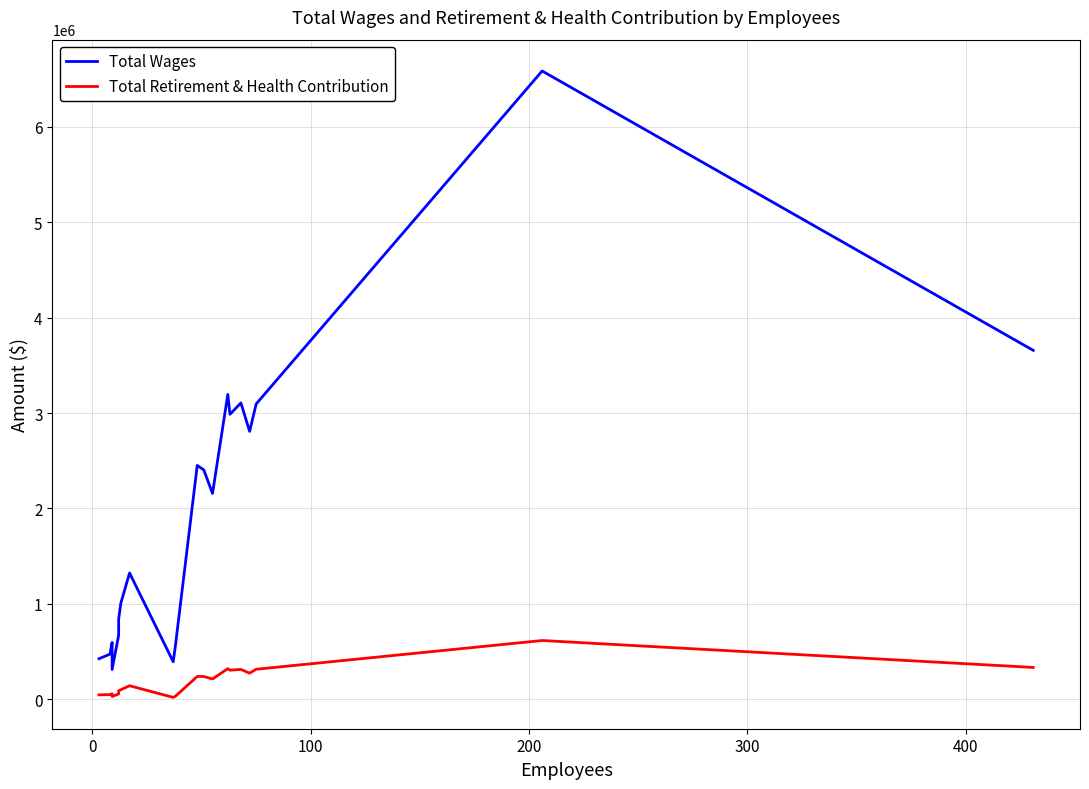

How many lines are shown in the chart?

2